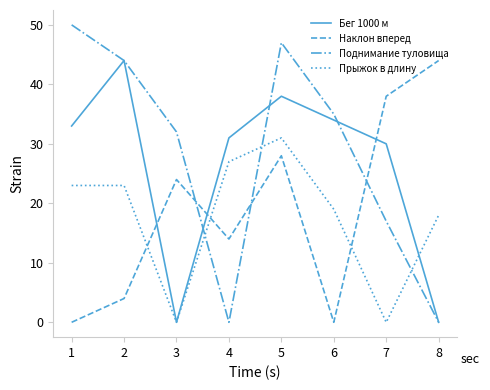

What is the difference between the Наклон вперед values at 7 and 1?

38